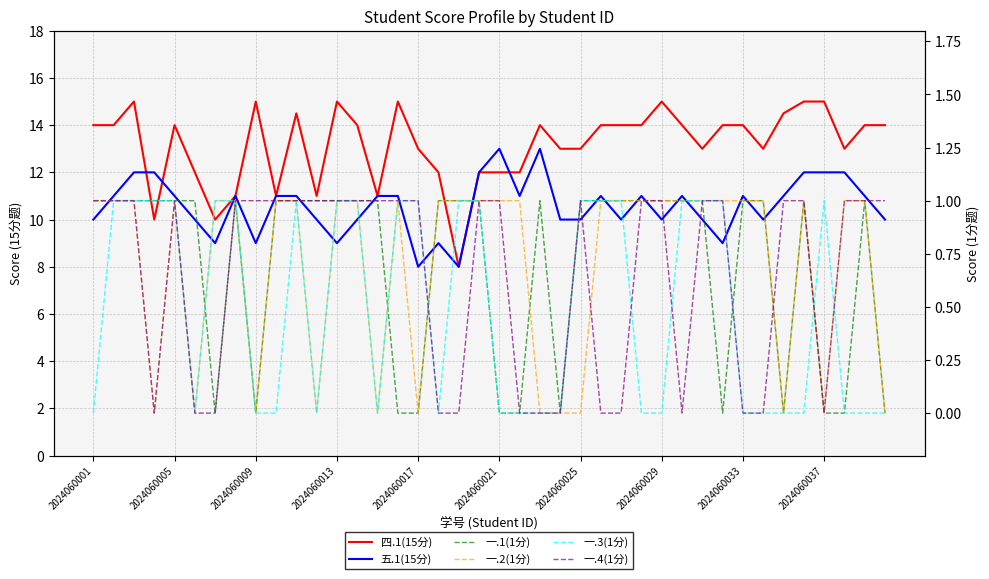

True or false: 一.2(1分) has more than 1 interior local peaks.

True